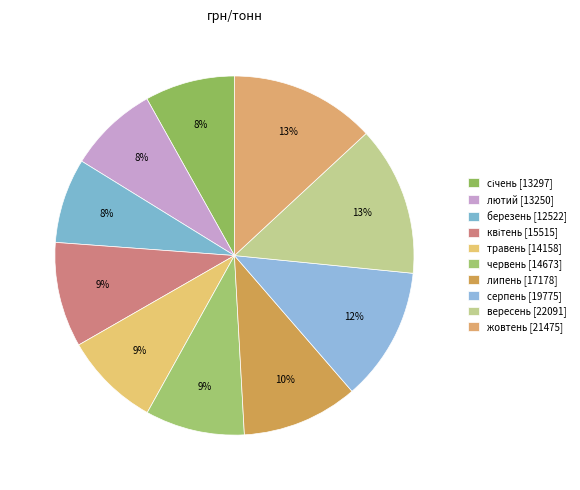

Is the sum of серпень and травень greater than half?

No